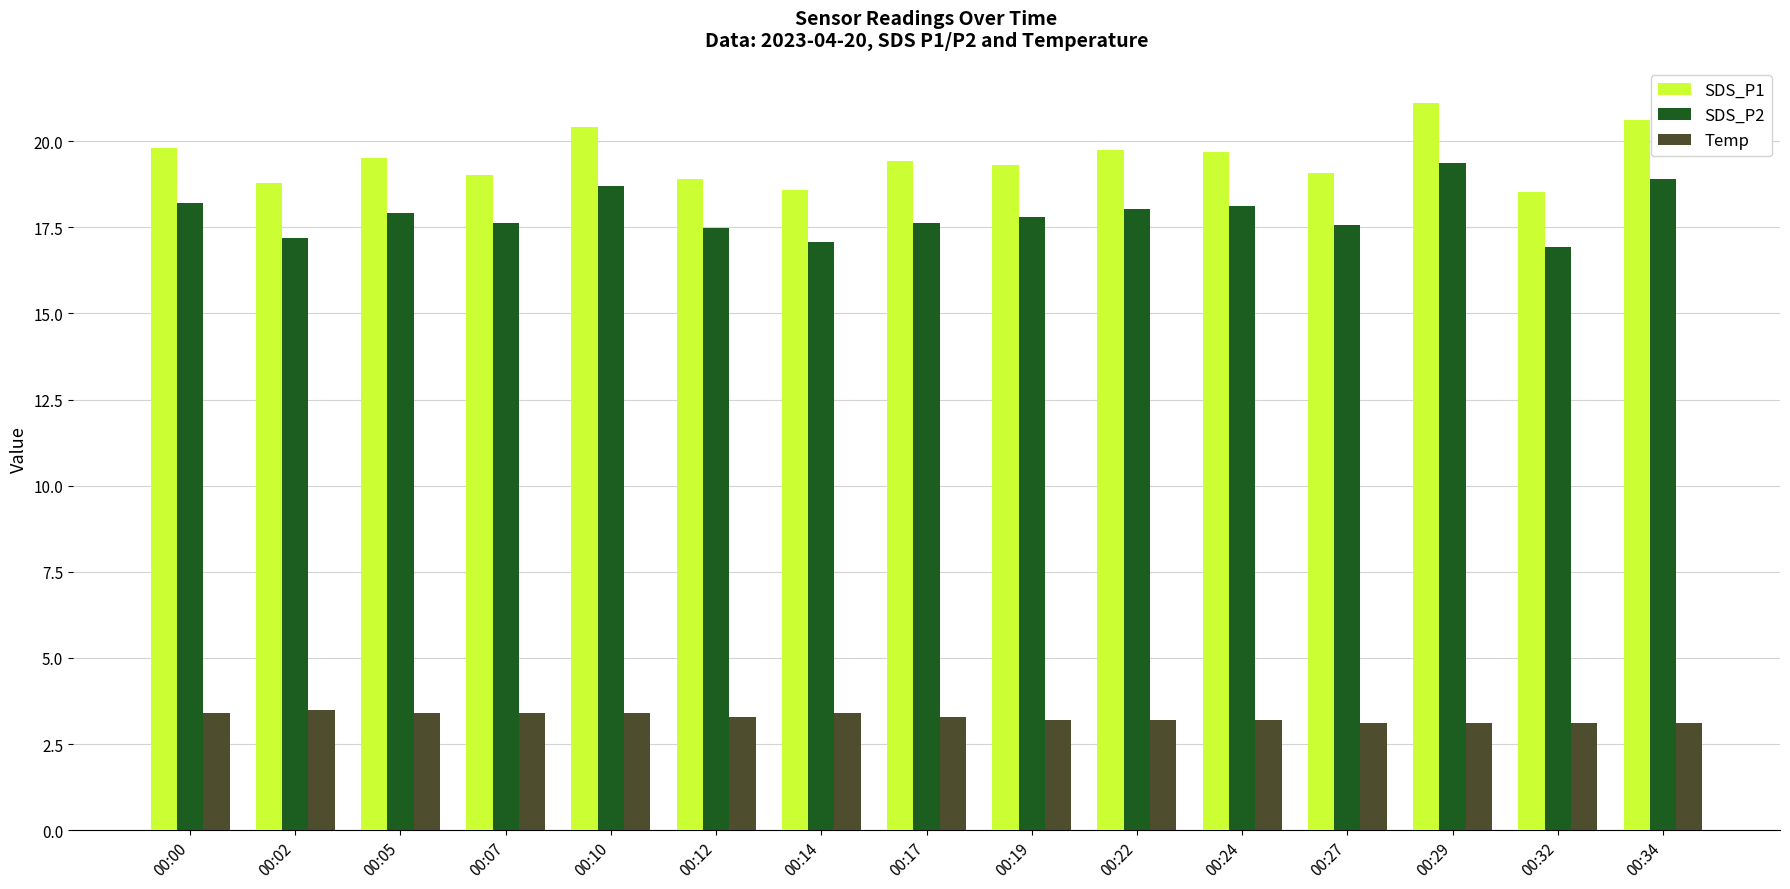

What is the sum of all Temp values?

49.1